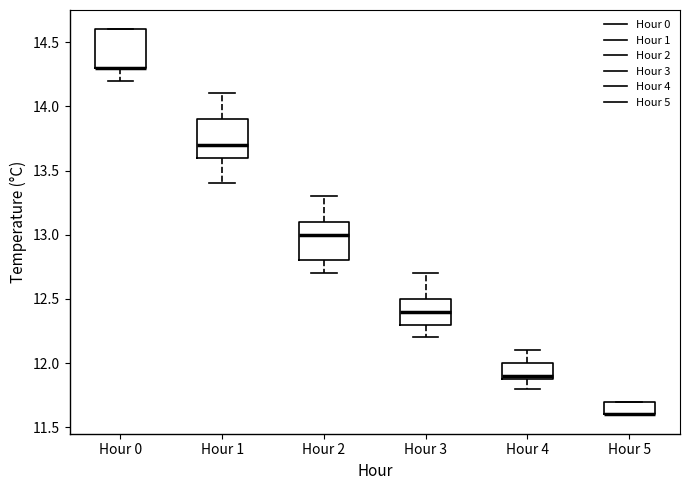

Where is the upper edge of the box for Hour 1 on the y-axis? The values are not printed on the chart, so give them approximately, as read against the axis.

13.9